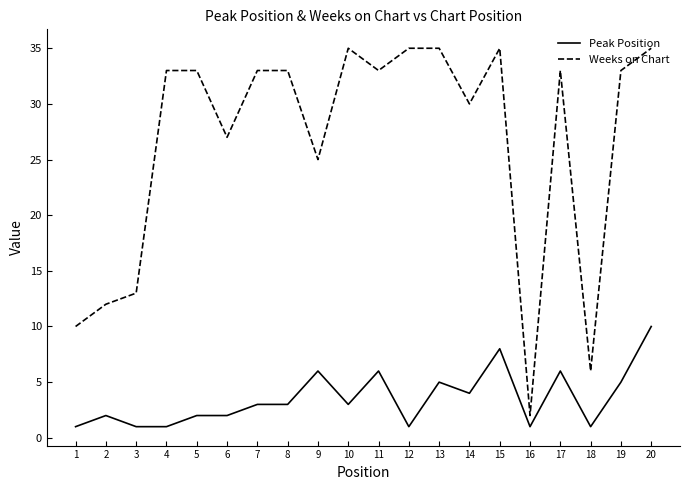

True or false: Weeks on Chart and Peak Position cross at least once.

False